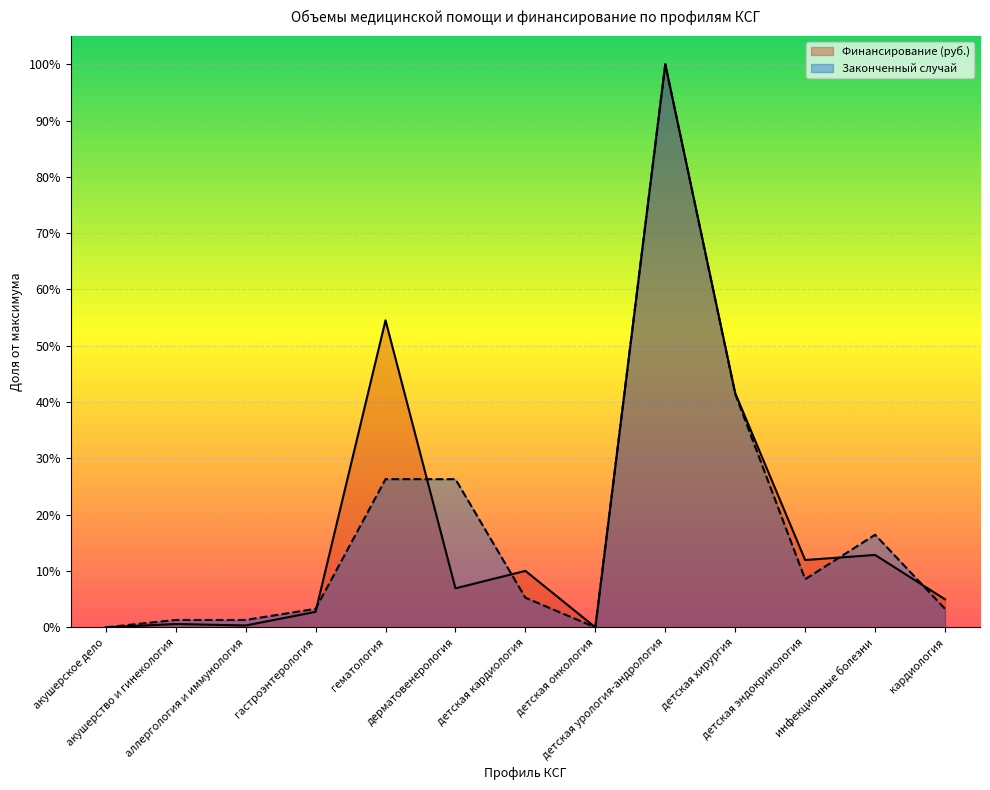

Is the value of Законченный случай at инфекционные болезни greater than the value of Финансирование (руб.) at гематология?

No